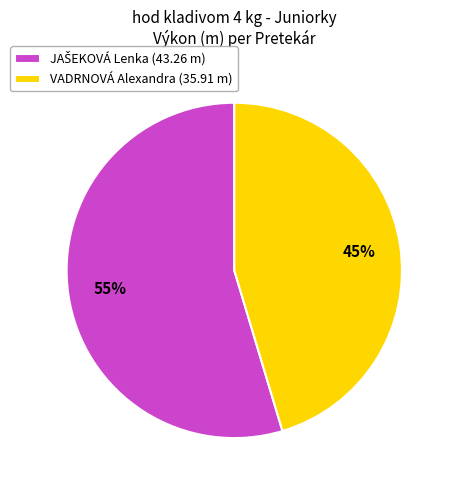

What percentage is the VADRNOVÁ Alexandra (35.91 m) slice, to the nearest percent?

45%